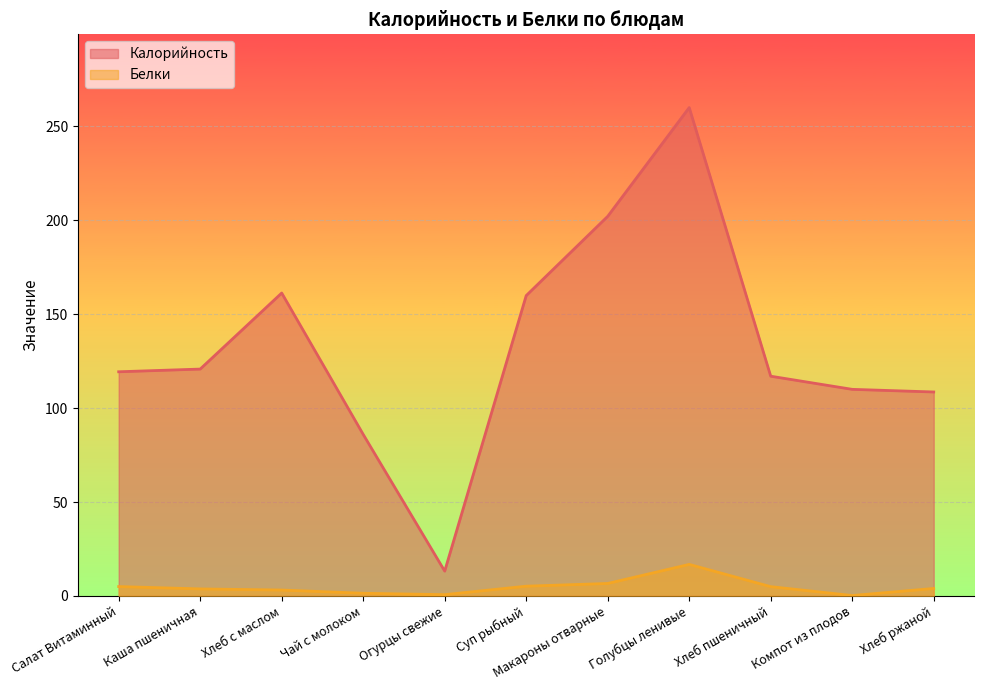

Which series changed the most between Голубцы ленивые and Хлеб пшеничный?

Калорийность